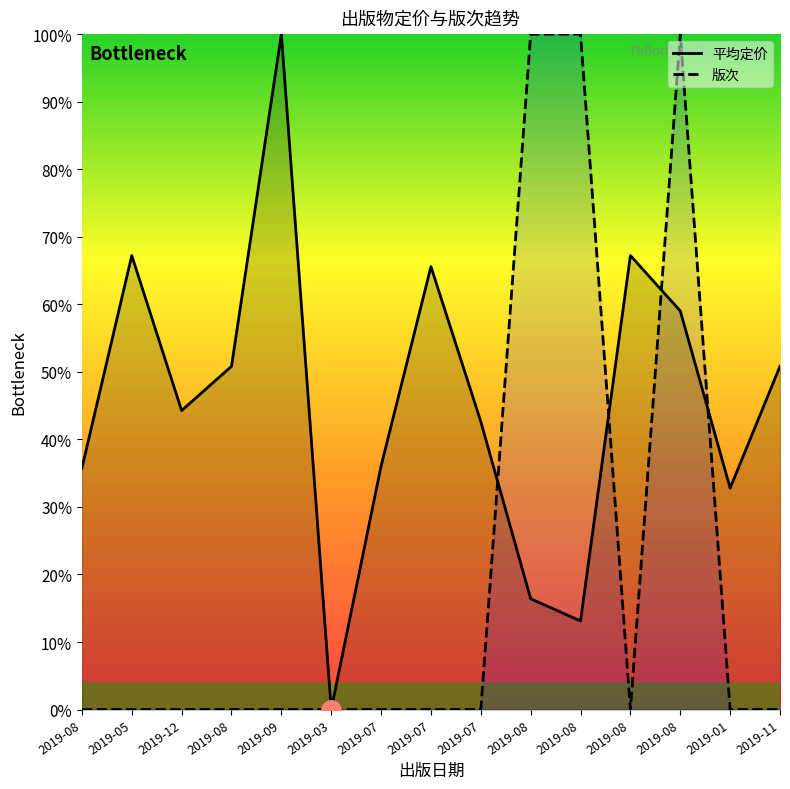

What value does the 平均定价 series have at 2019-01?

32.8